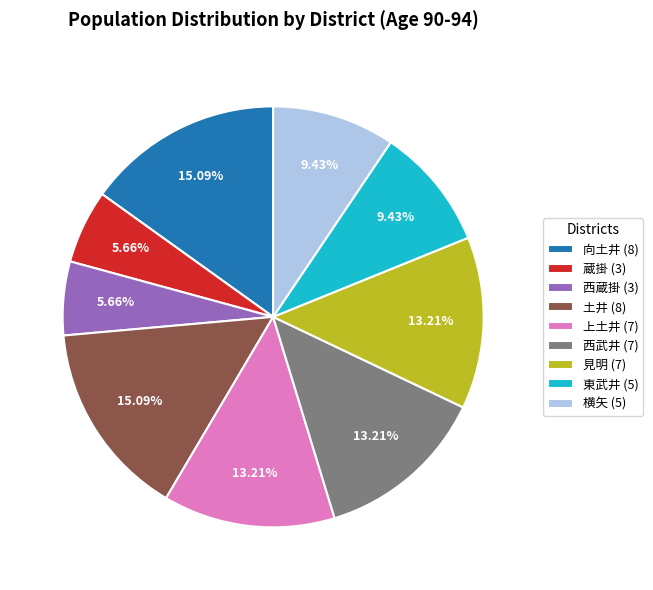

Combined, do 見明 (7) and 蔵掛 (3) account for over 50%?

No